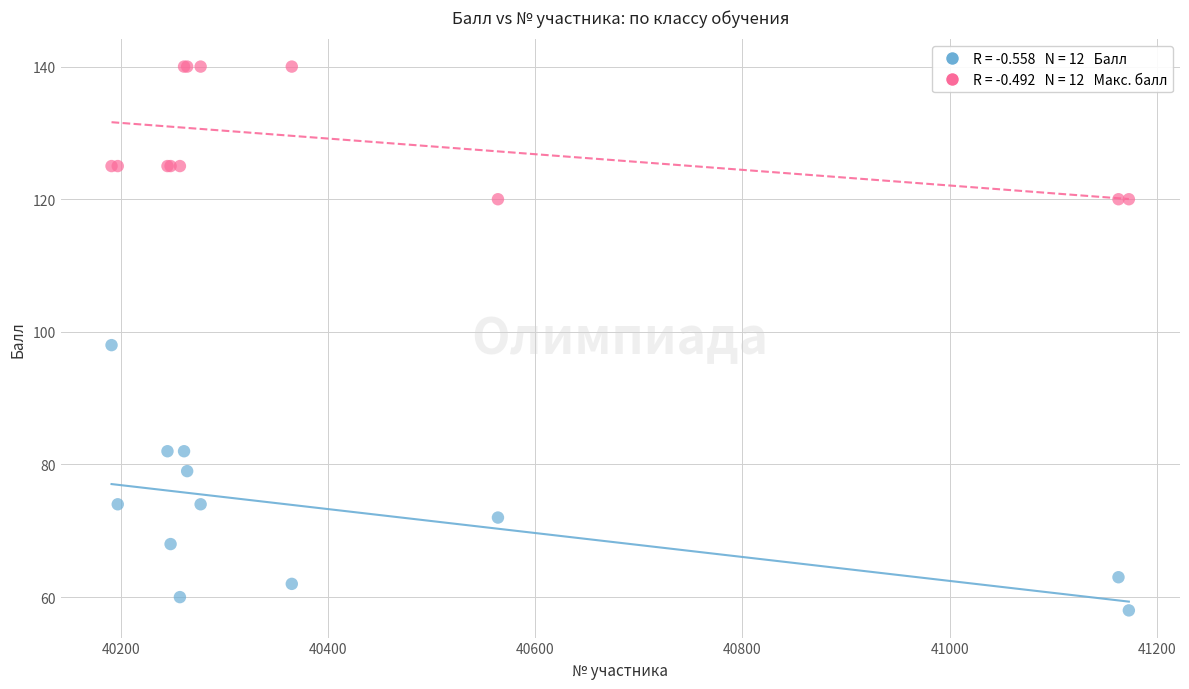

Across all series, what Y value is closest to 99?

98